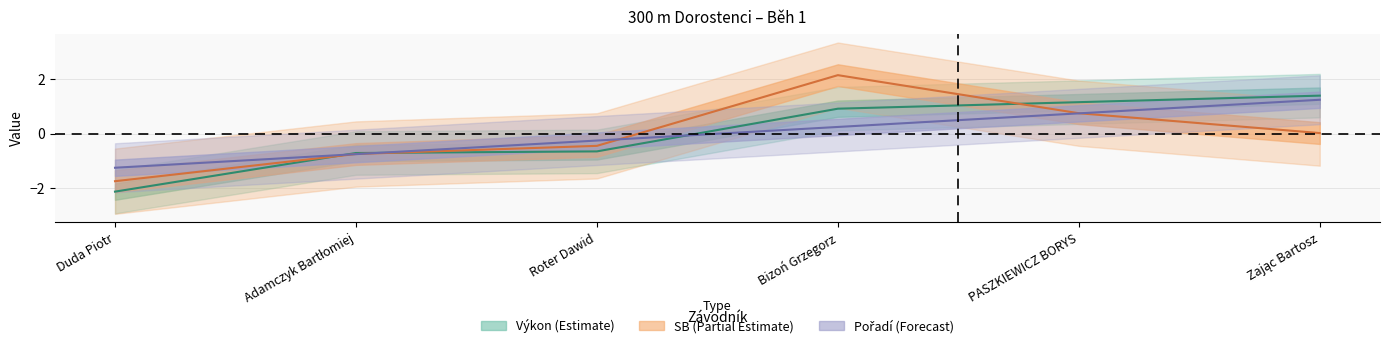

How many values in the SB series are below 0?

3